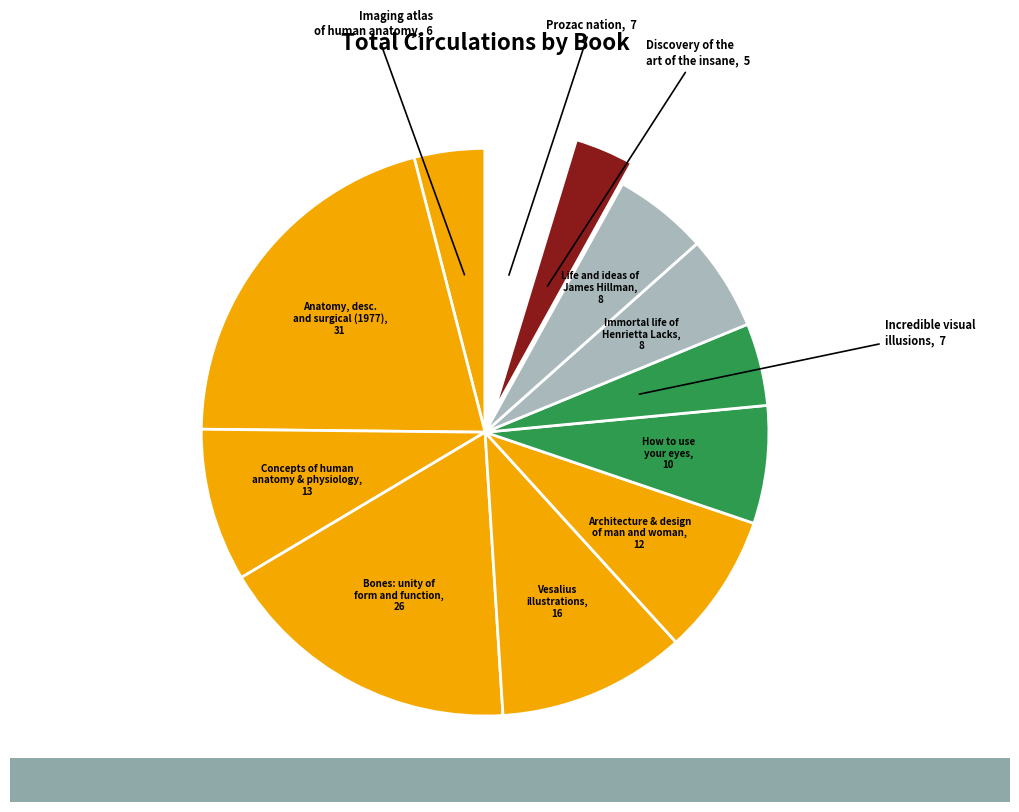

Count the number of slices in the pie.

12